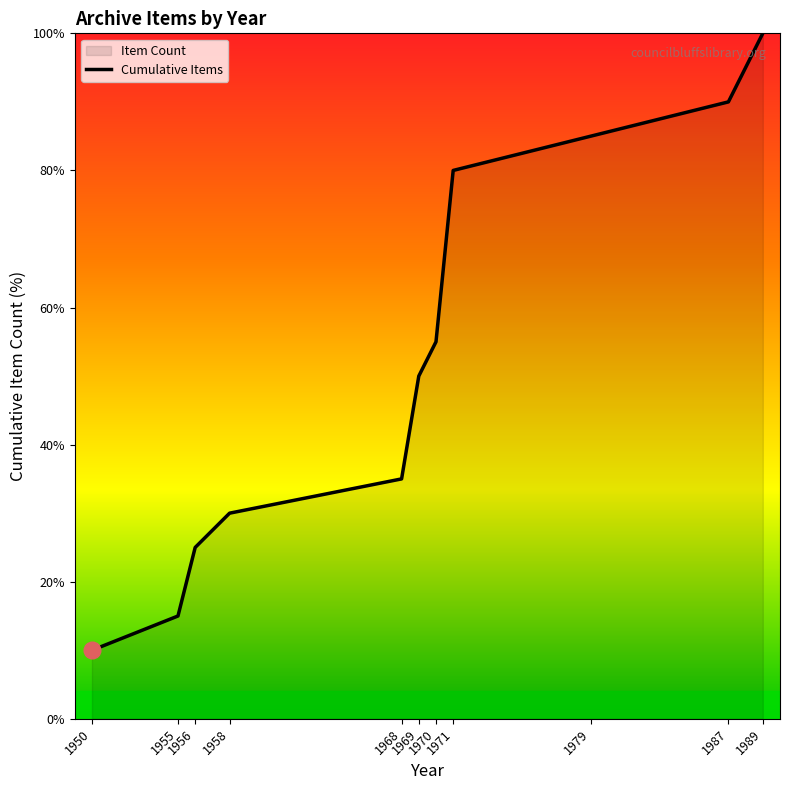

What value does the data have at 1968?

35.0